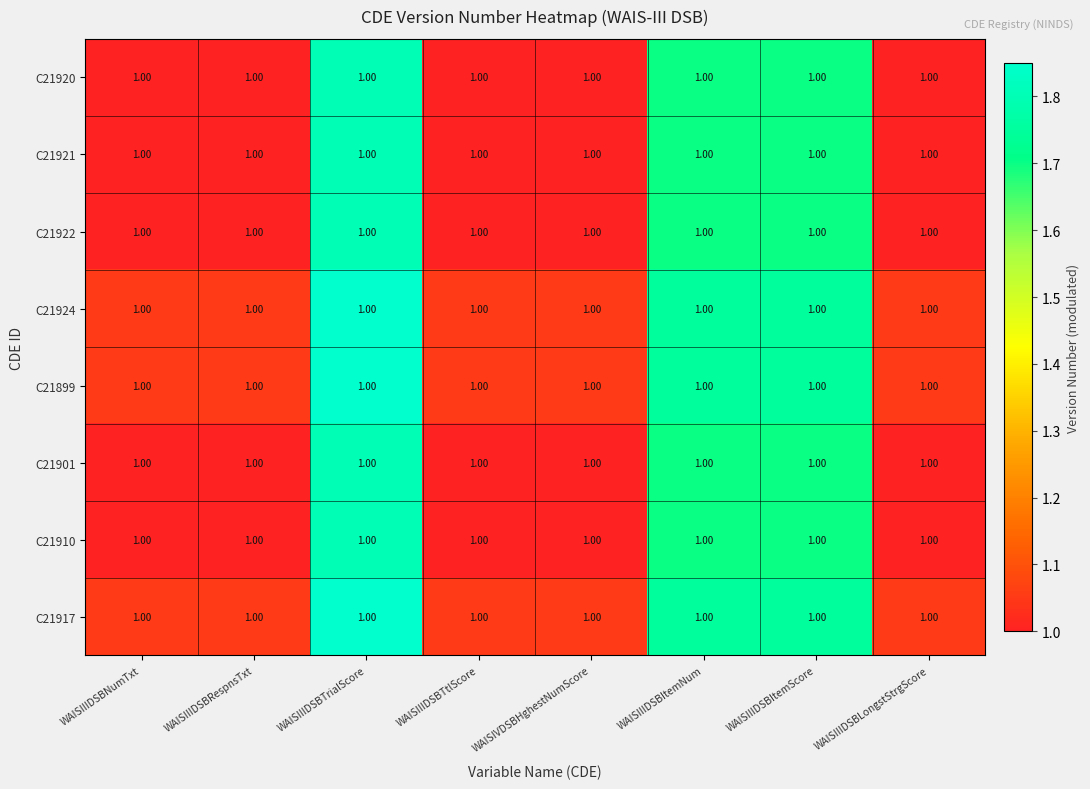

What value does the C21899 series have at WAISIIIDSBTrialScore?

1.9